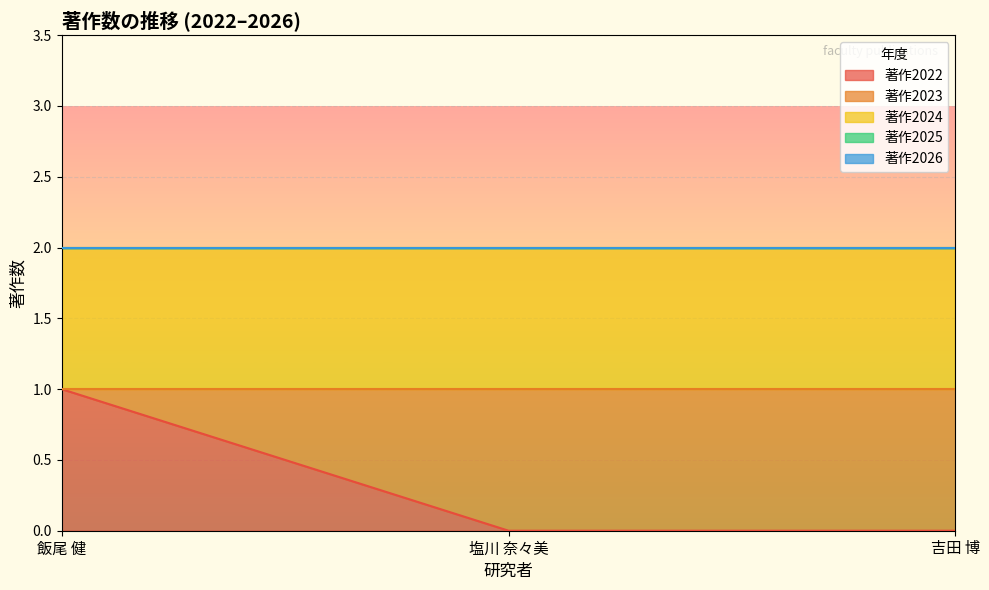

How many lines are shown in the chart?

5